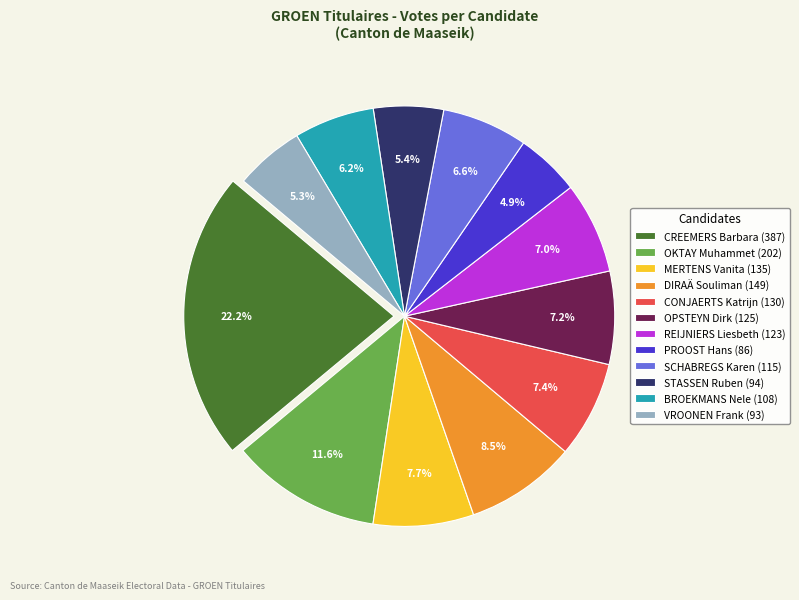

What percentage is the CREEMERS Barbara slice, to the nearest percent?

22%